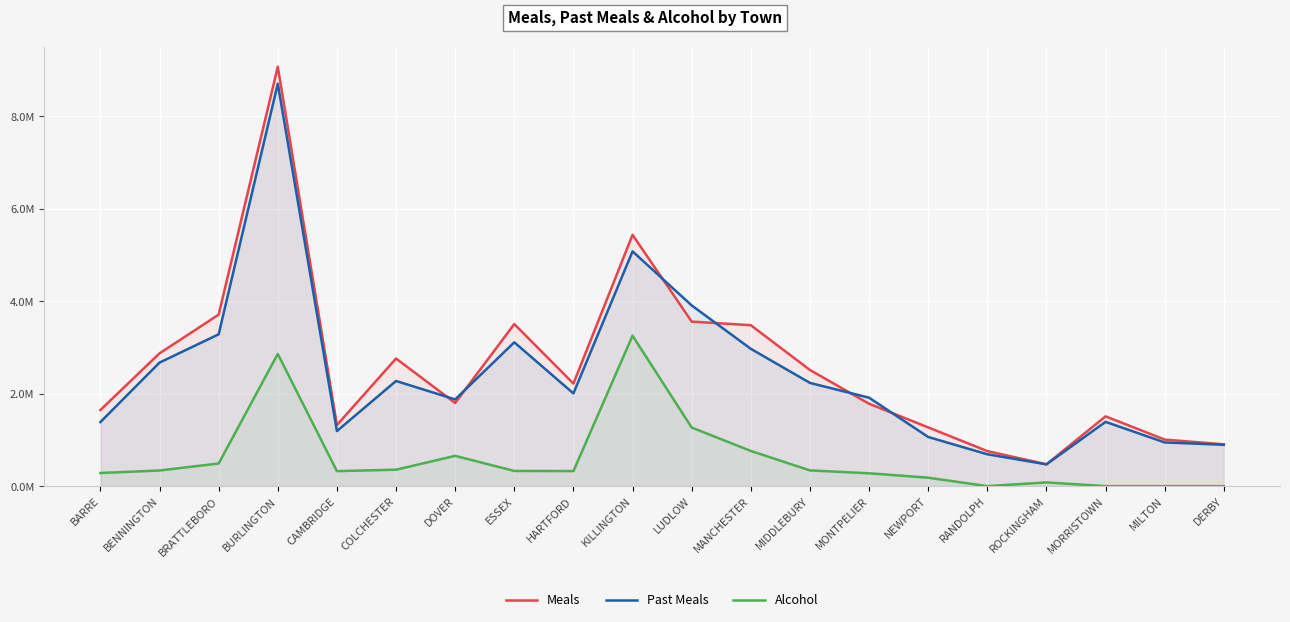

What are all the series names shown in the legend?

Meals, Past Meals, Alcohol